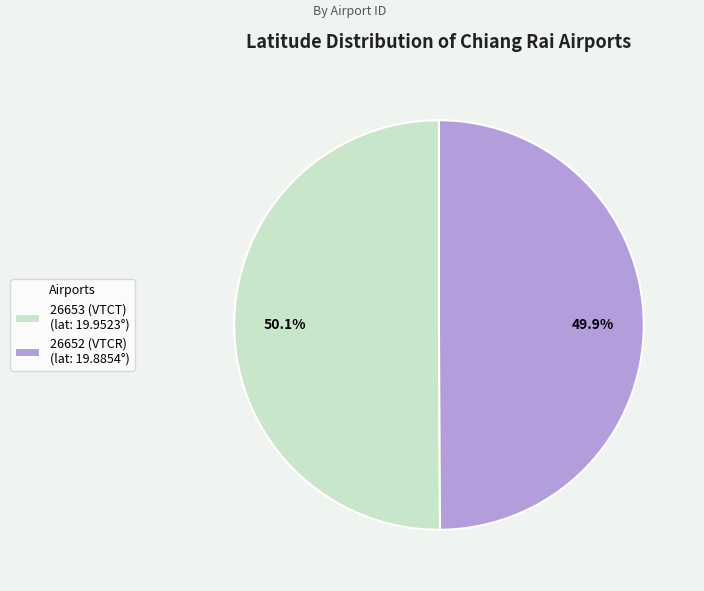

To the nearest percent, what percentage of the pie is 26653 (VTCT)?

50%